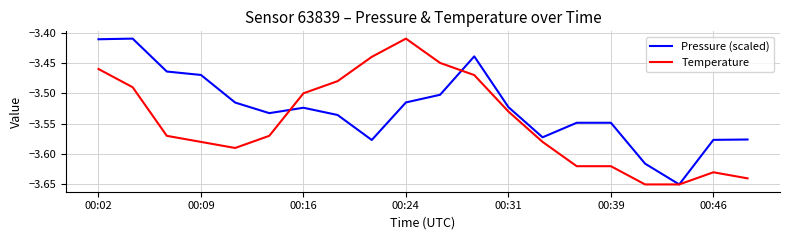

List the series in order of their overall mean, lowest first.

Temperature, Pressure (scaled)